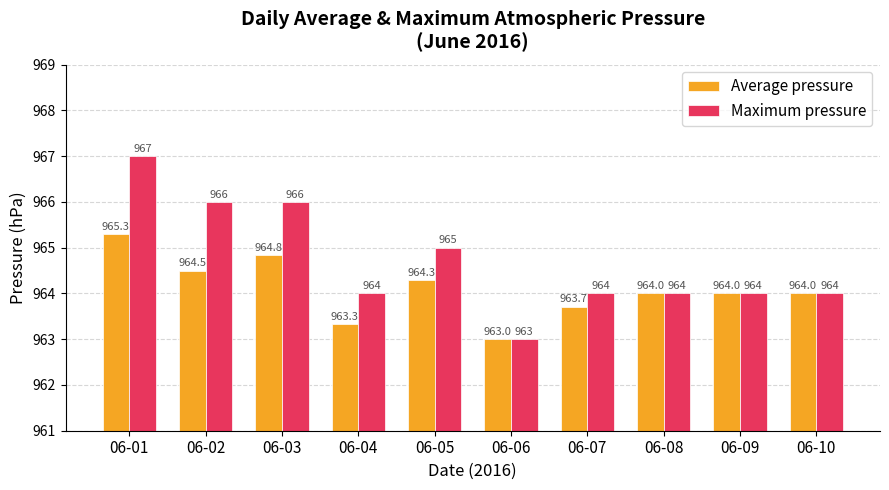

Where is Maximum pressure nearest to the value 965?

06-05